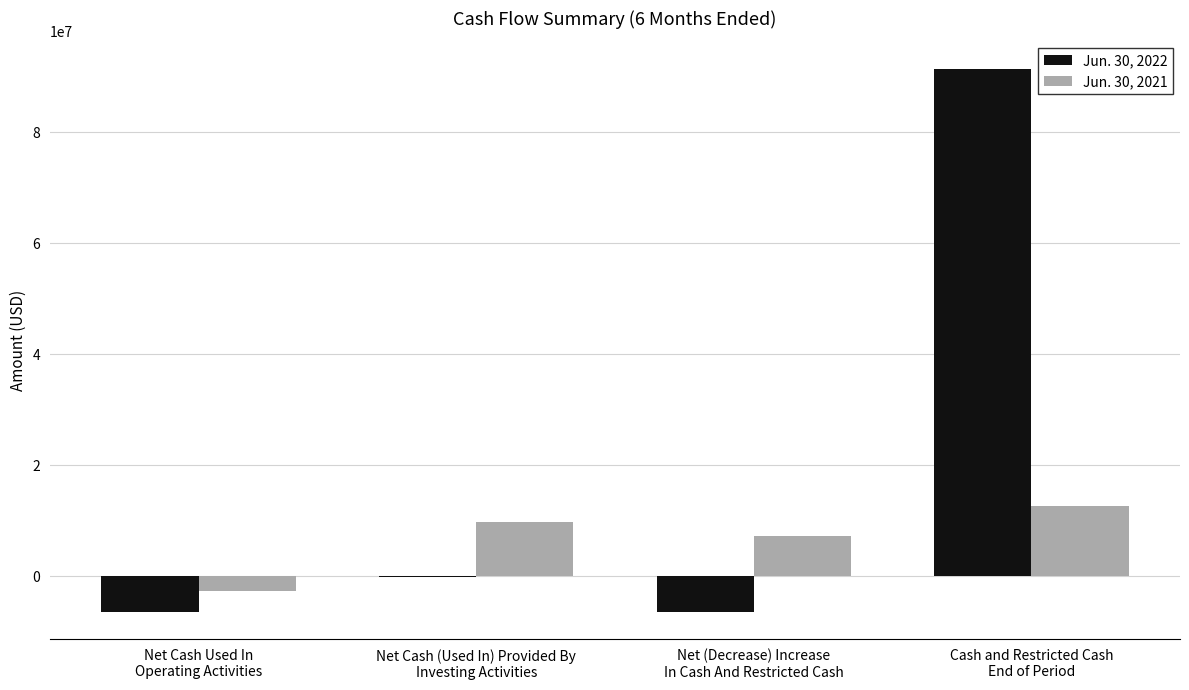

Which series has the largest total across all categories?

Jun. 30, 2022